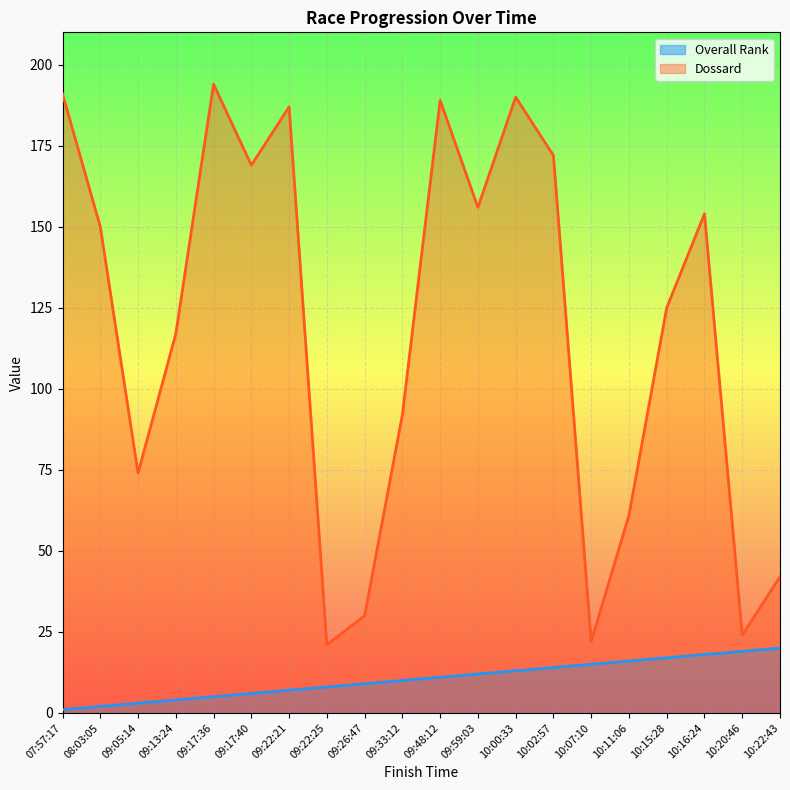

Does the chart display data point markers on the line(s)?

No